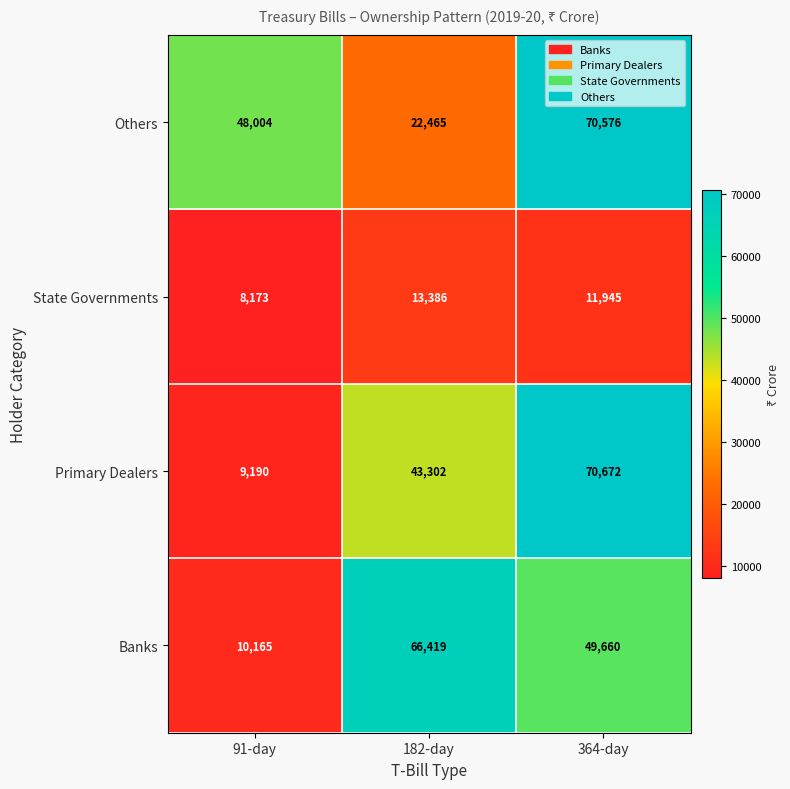

What value does the Others series have at 91-day?

48004